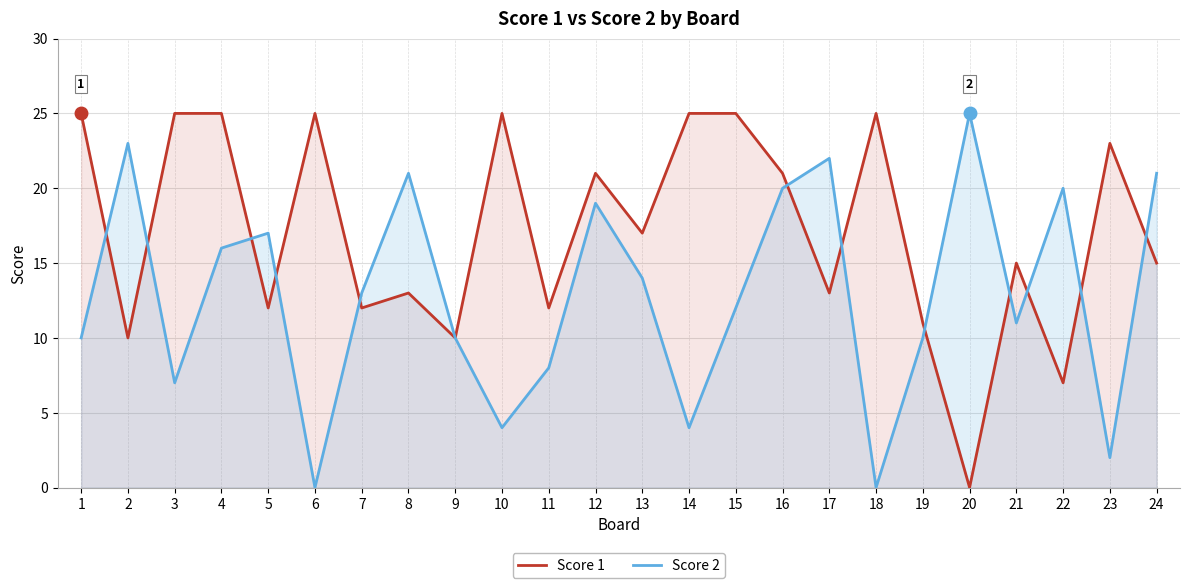

Where is the first local maximum for Score 1?

6